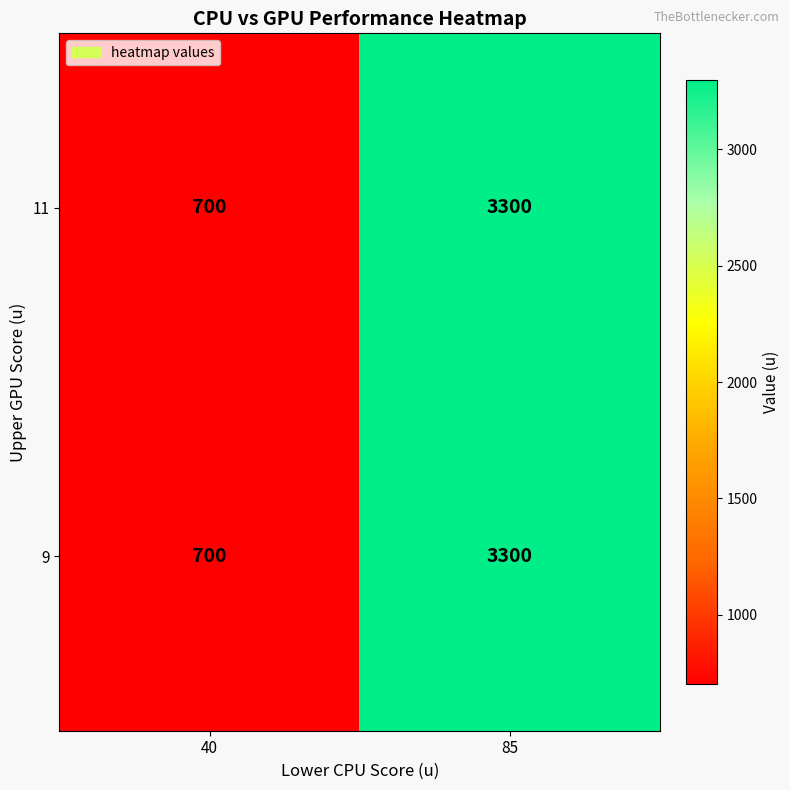

At which label does 11 reach its minimum?

40